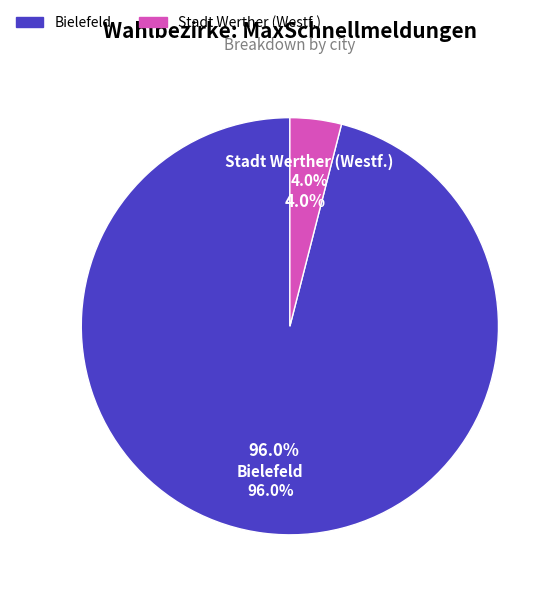

How much of the chart is everything except Bielefeld?

4.0%